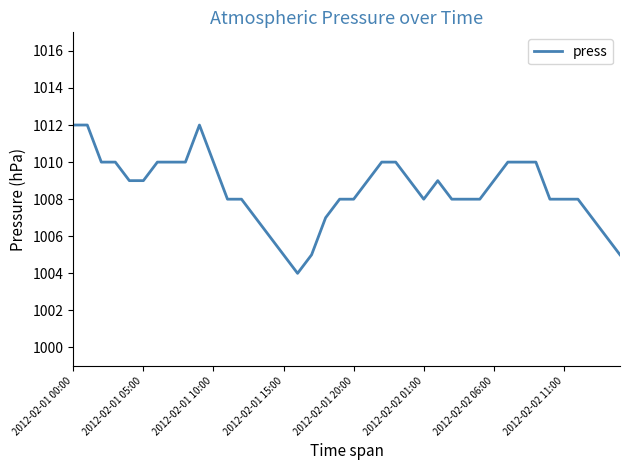

What is the maximum value shown in the chart?

1012